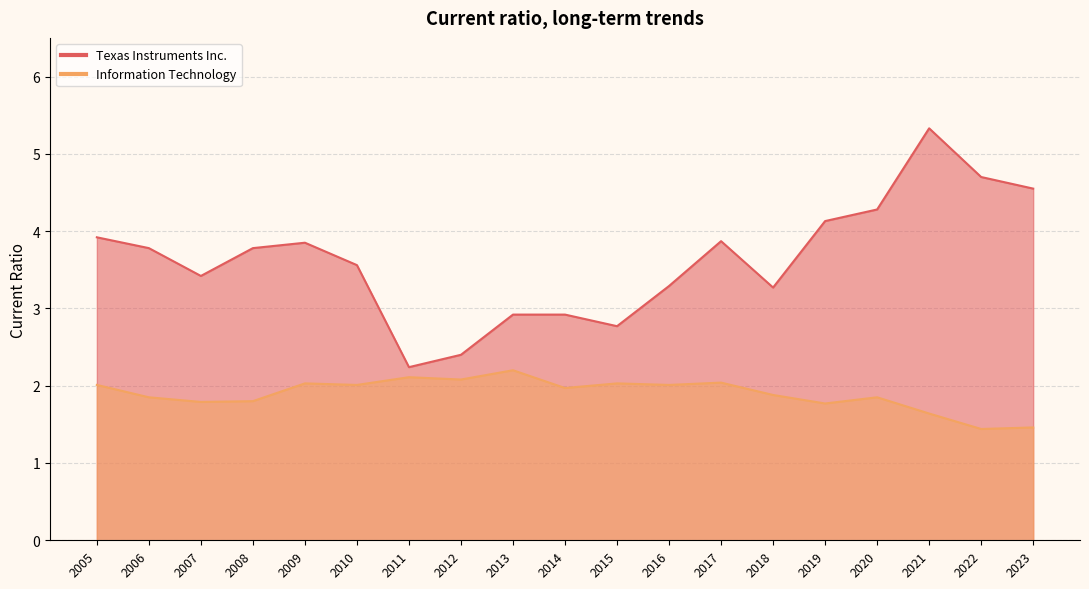

What is the average value of the Information Technology series?

1.9